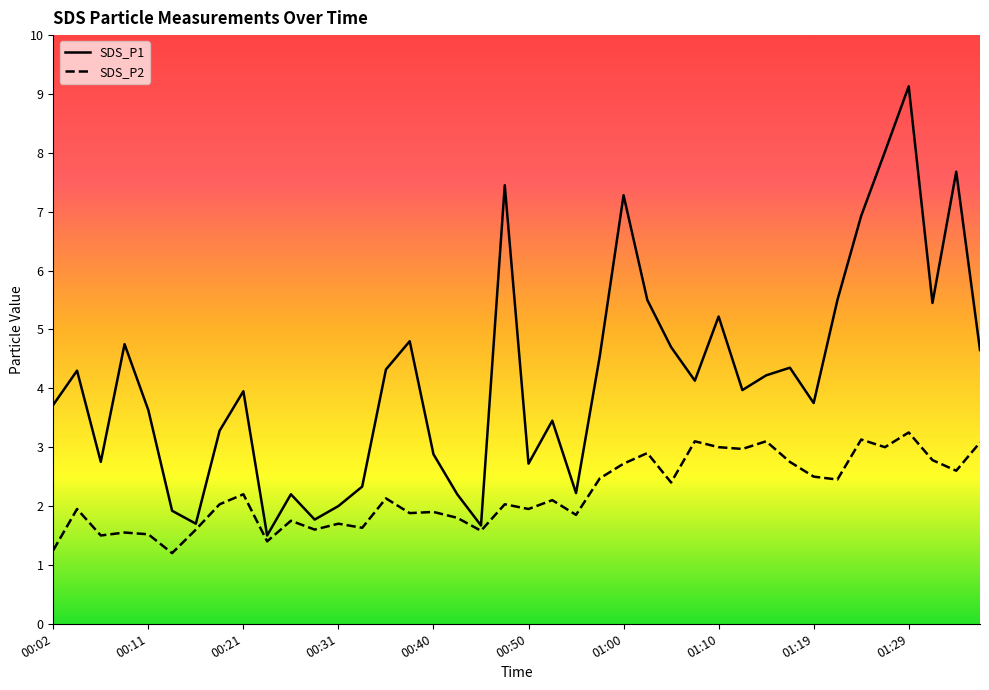

At how many categories does at least one series exceed 1?

40